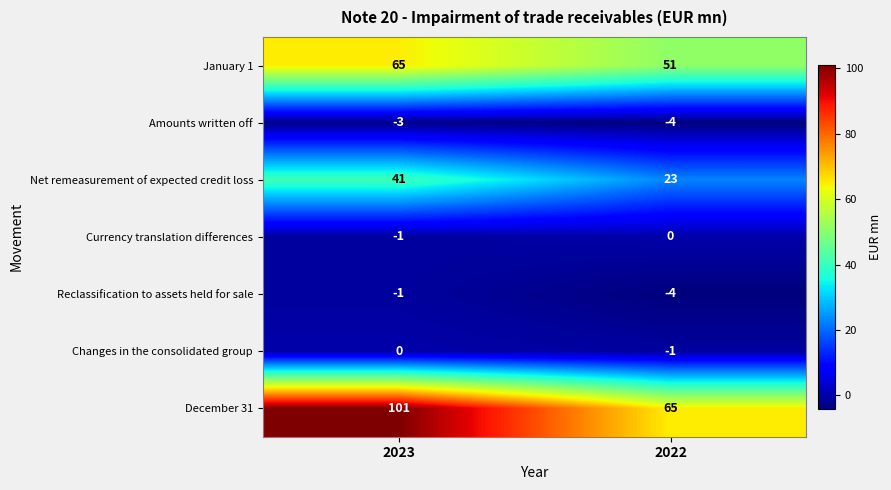

The Changes in the consolidated group series shows 0 at 2023. True or false?

True